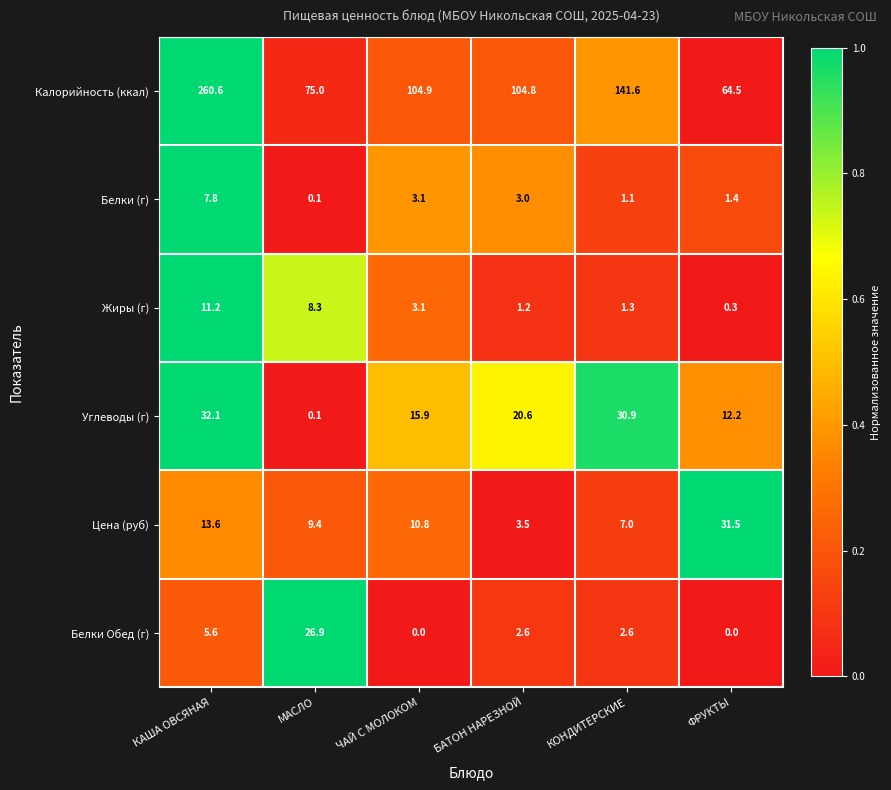

Where is Белки (г) nearest to the value 3?

БАТОН НАРЕЗНОЙ